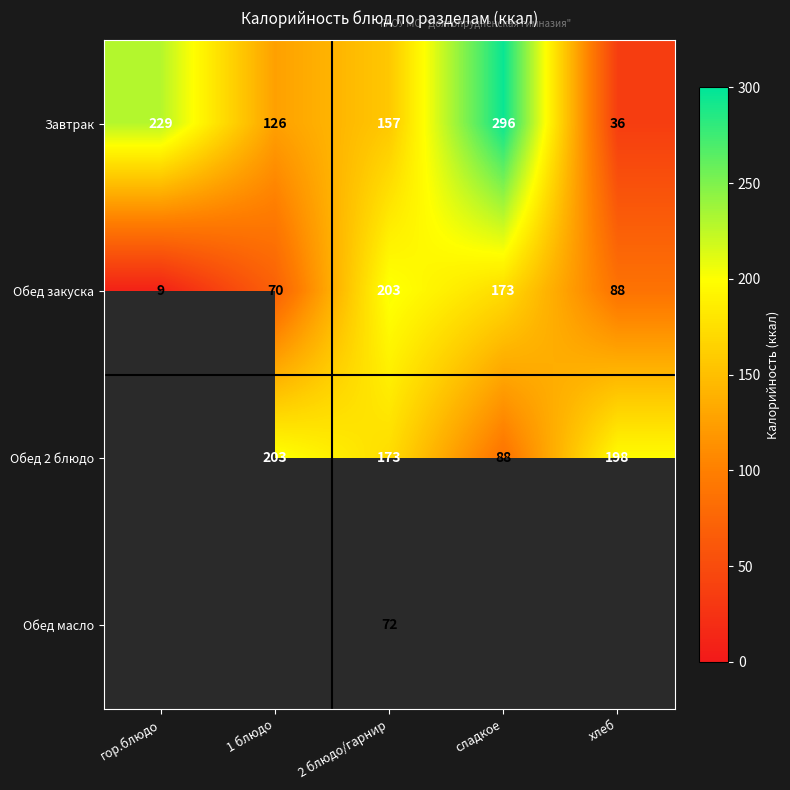

What is the maximum value for Завтрак?

296